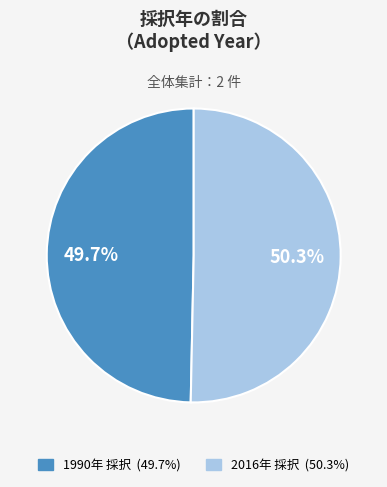

Is there any slice that represents more than half of the pie?

Yes